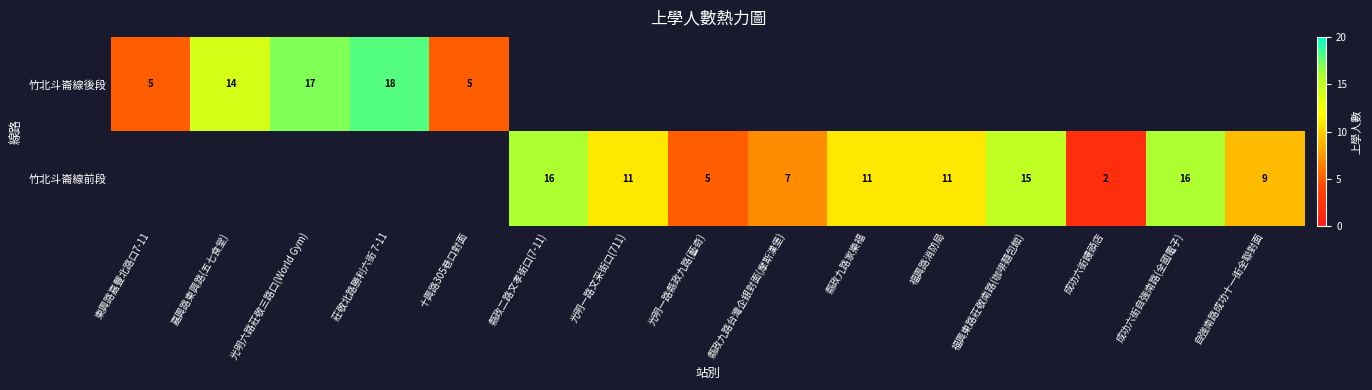

What is the difference between the 竹北斗崙線前段 values at 福興東路莊敬南路(咖啡麵包館) and 成功六街饅頭店?

13